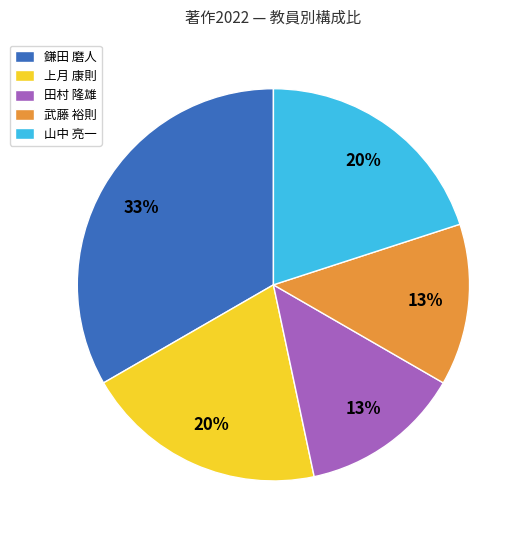

How many segments does this pie chart have?

5